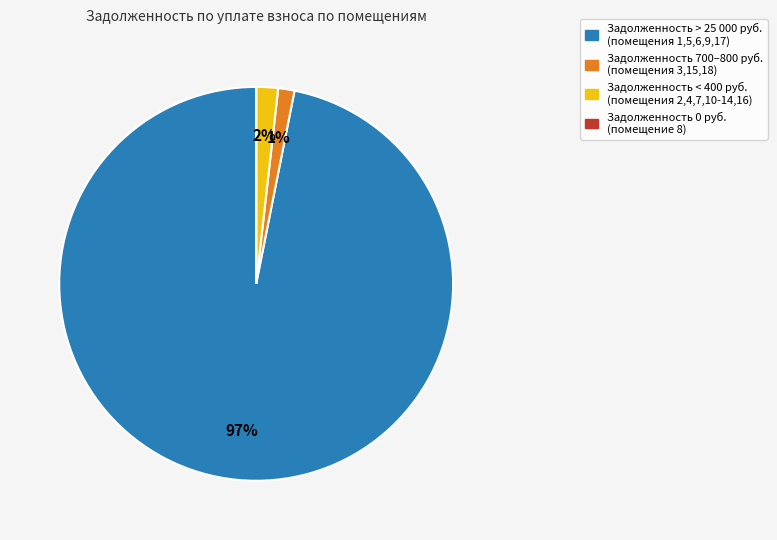

To the nearest percent, what is the difference between the largest and smallest slice percentages?

97%